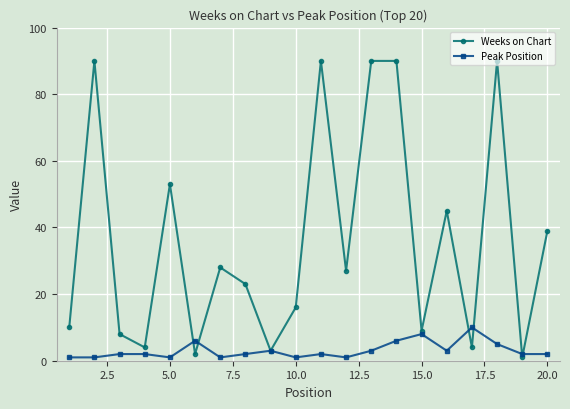

What is the highest value of the Peak Position series?

10